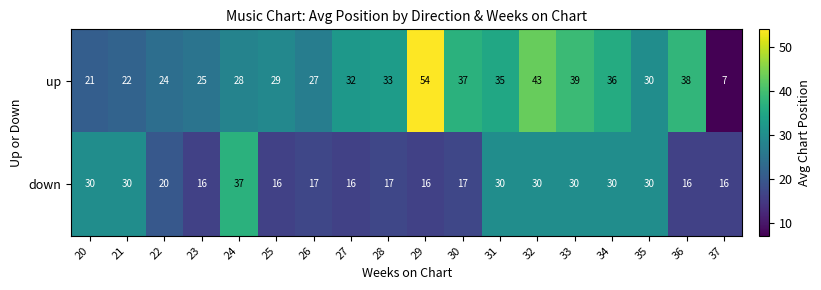

Which series has the widest spread of values?

up